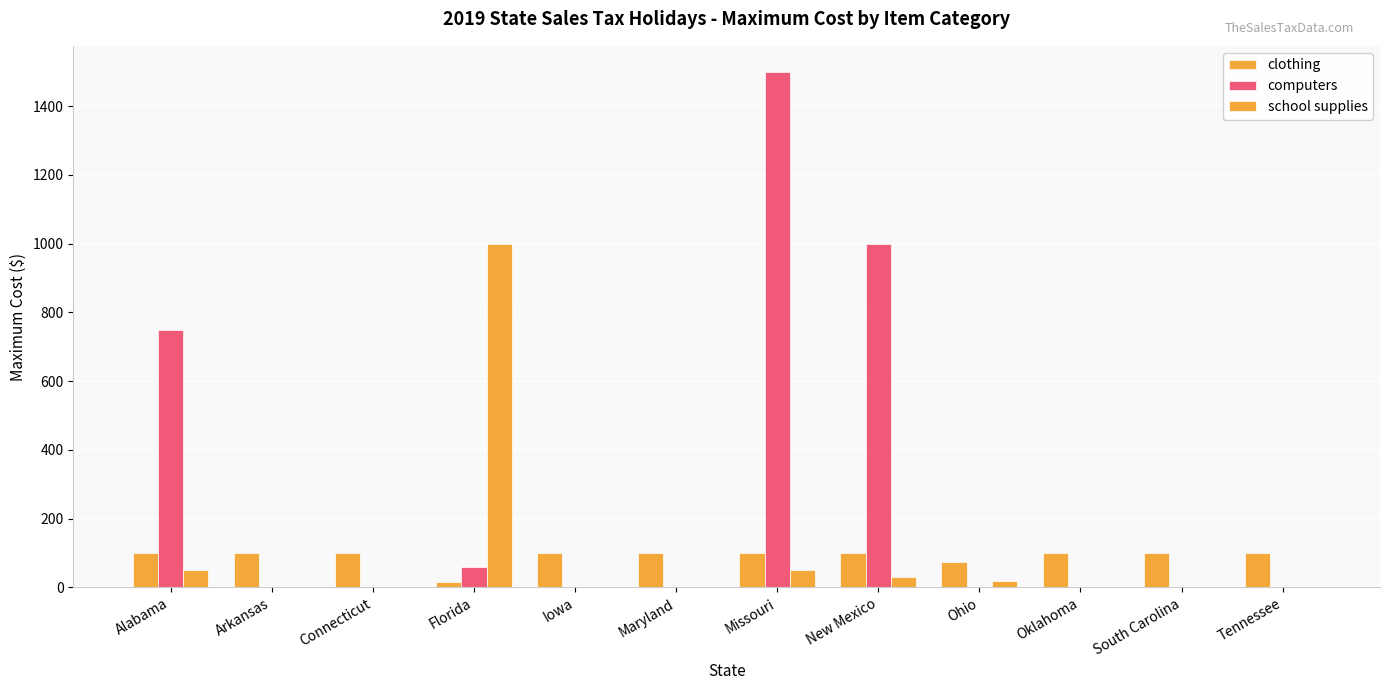

Which series has the largest range (max minus min)?

computers